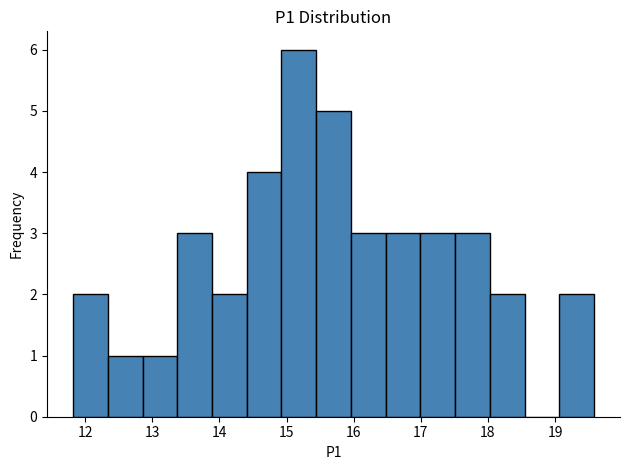

What is the height of the bar covering 11.8 to 12.3 on the x-axis? Neither the bar edges nor the heights are printed on the chart, so give them approximately, as read against the axes.

2